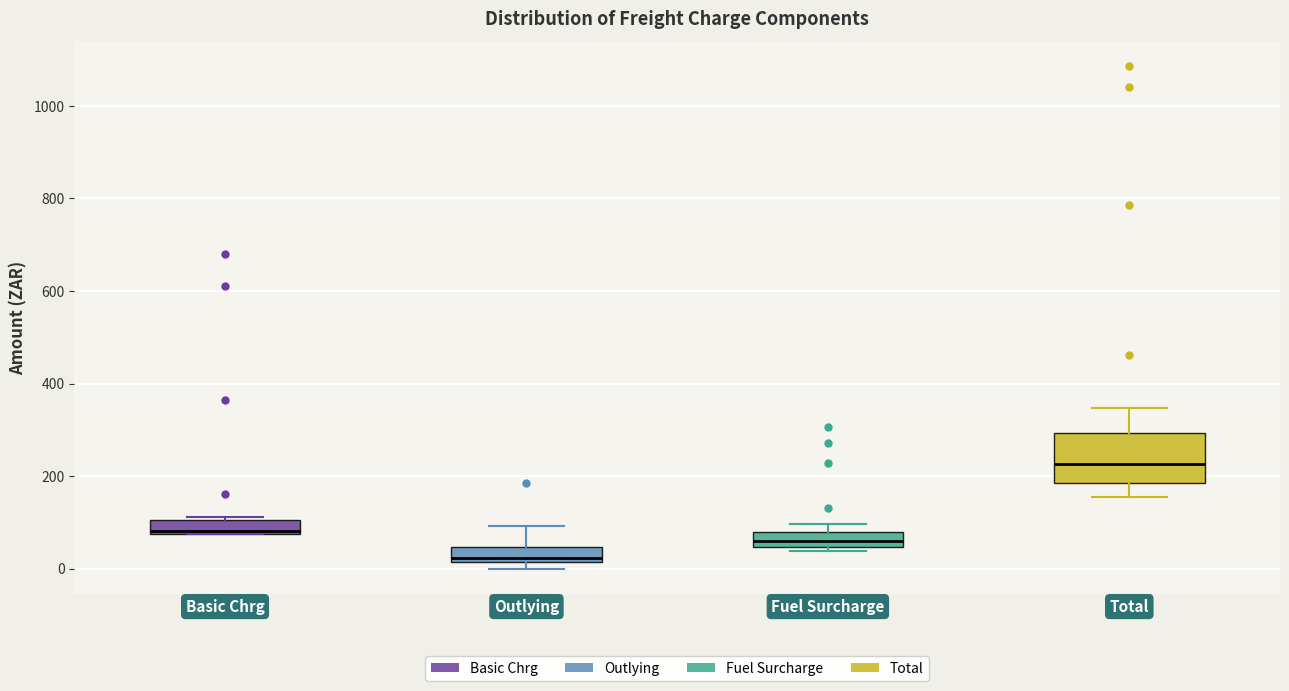

Which box is the tallest, from its lower edge to its upper edge?

Total